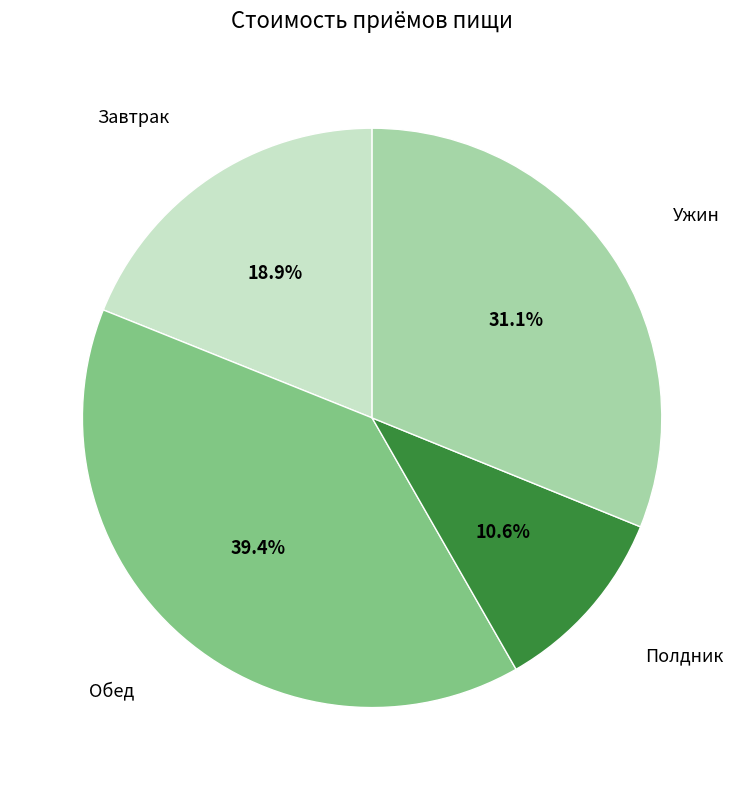

Is there any slice that represents more than half of the pie?

No